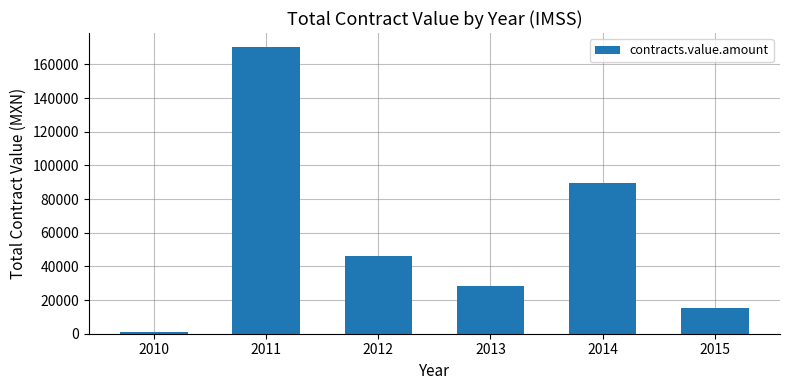

True or false: the data shows 170152.9 at 2011.

True